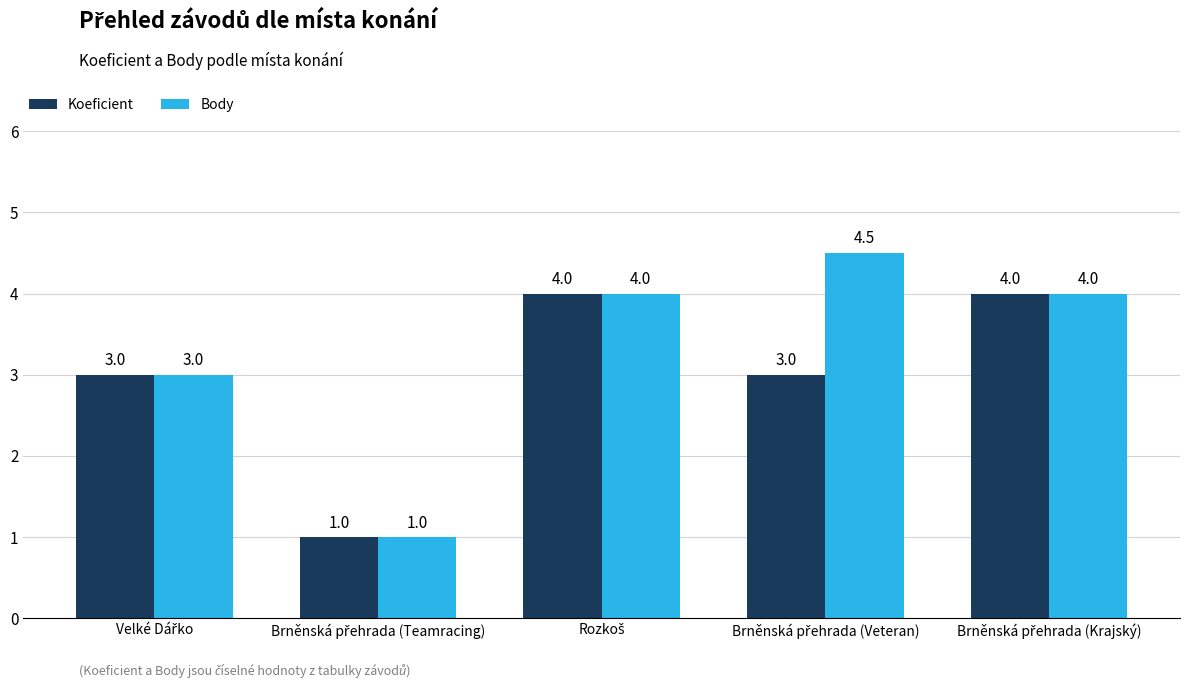

What is the lowest value of the Koeficient series?

1.0